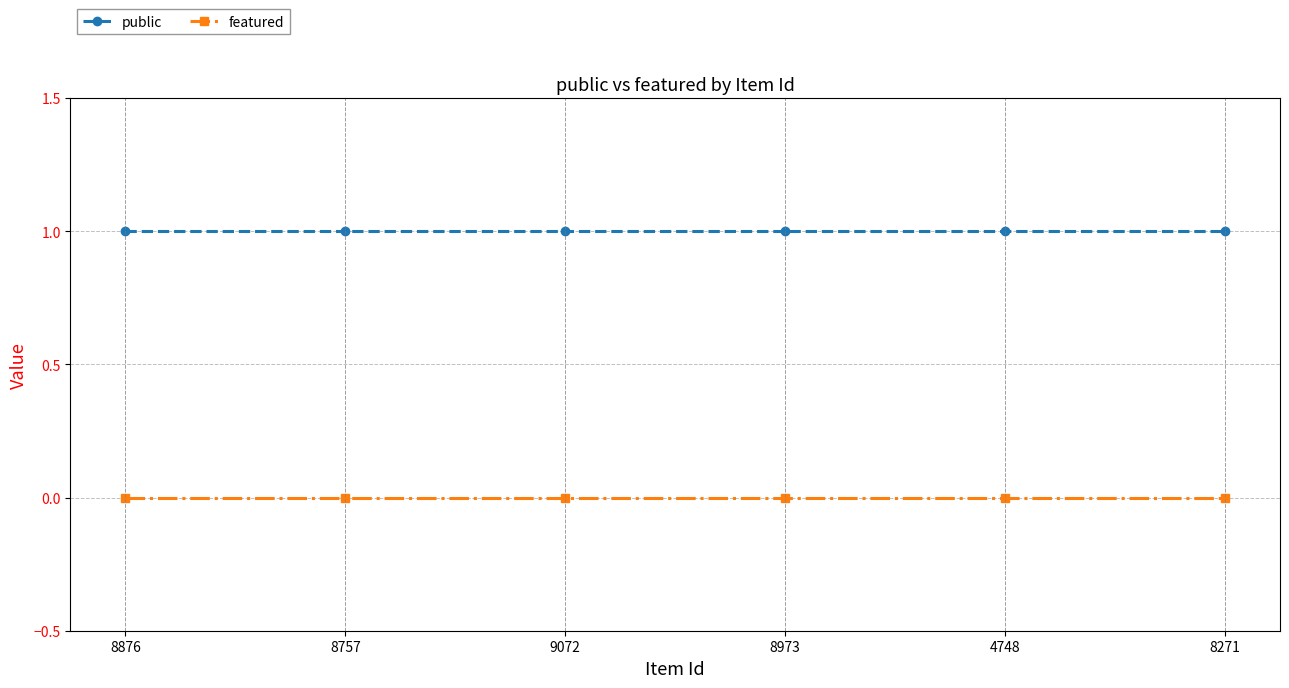

Is this an area chart (filled region under the line)?

No